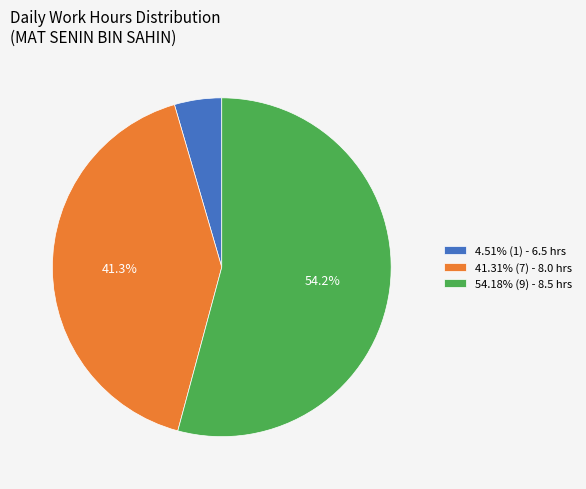

How many slices are in this pie chart?

3